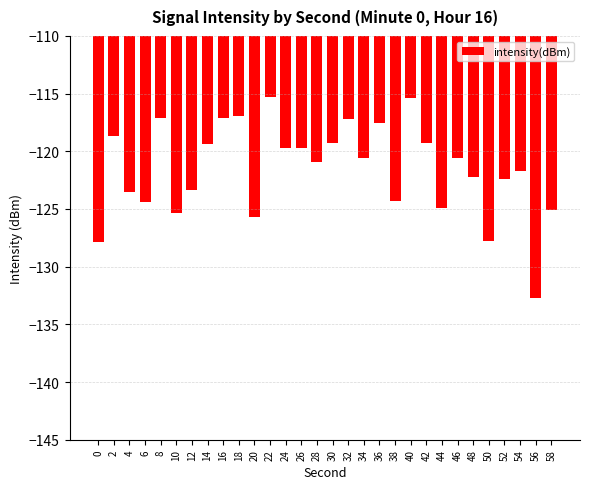

Is it true that the value at 14 is -119.4?

True